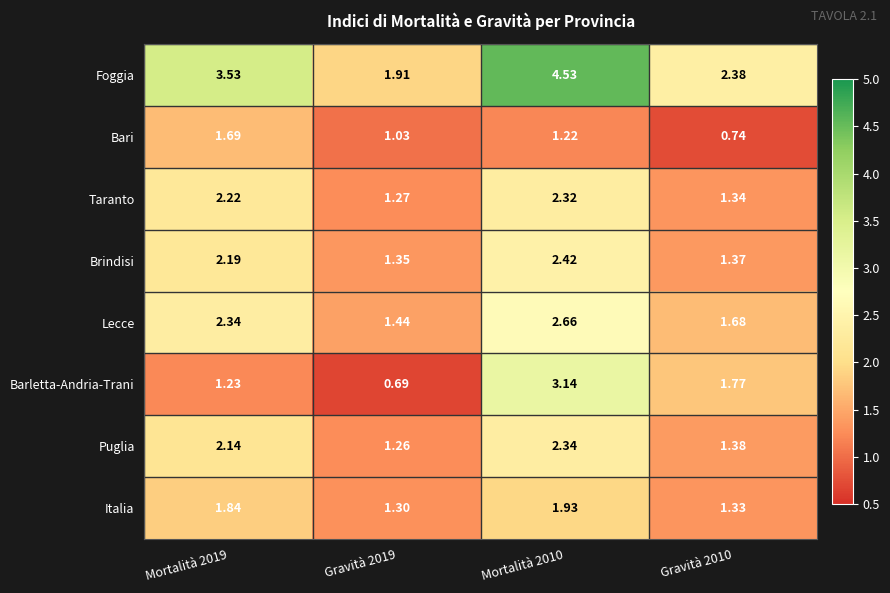

Which series has the largest total across all categories?

Foggia